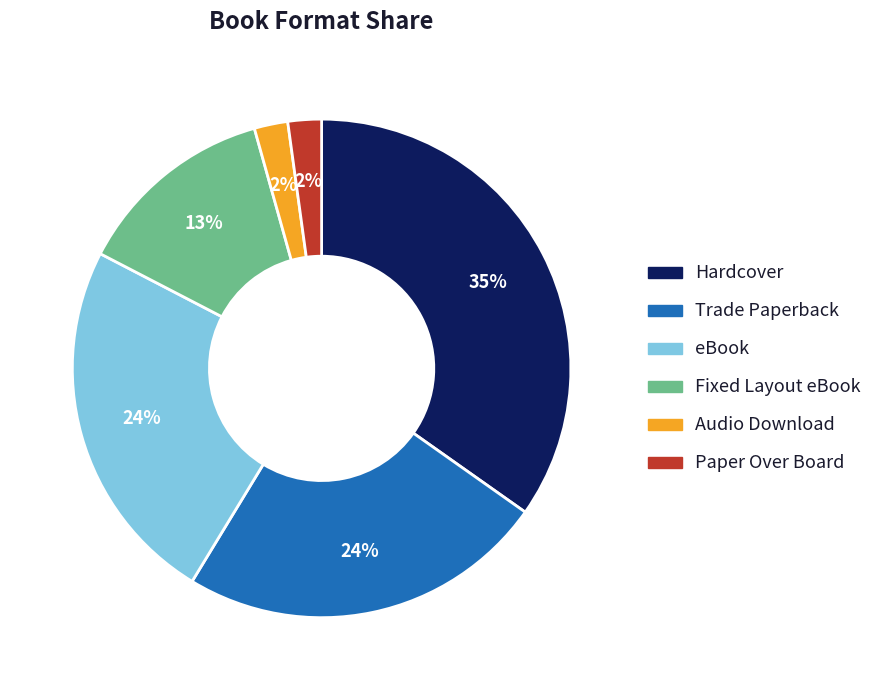

To the nearest percent, what is the combined percentage of Paper Over Board and eBook?

26%